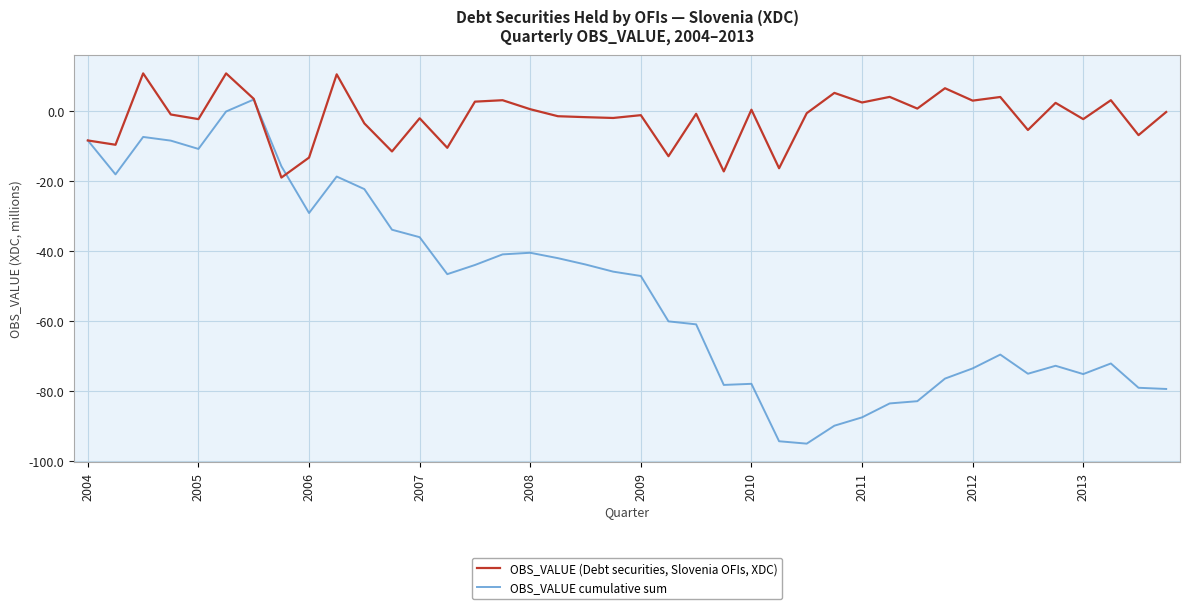

Rank the series by their average value, from lowest to highest.

OBS_VALUE cumulative sum, OBS_VALUE (Debt securities, Slovenia OFIs, XDC)